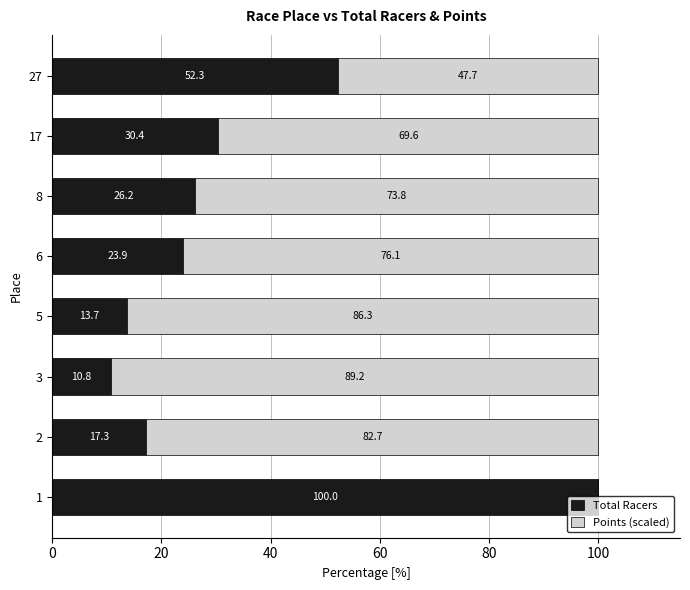

At which label is Total Racers closest to 55?

27